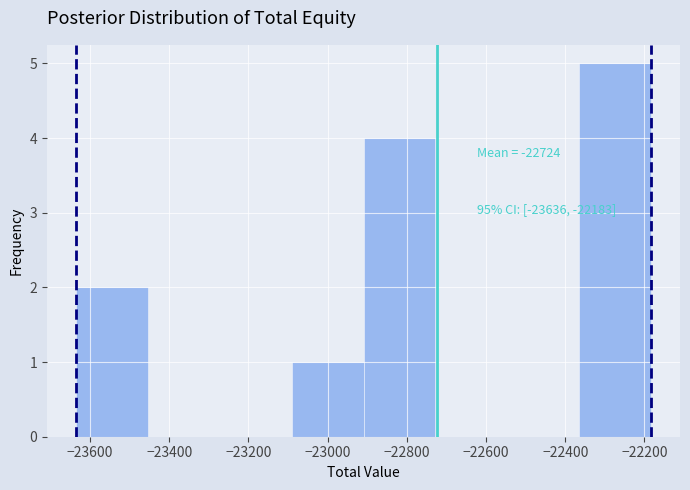

Over which range of the x-axis is the bar tallest?

-22360 to -22180